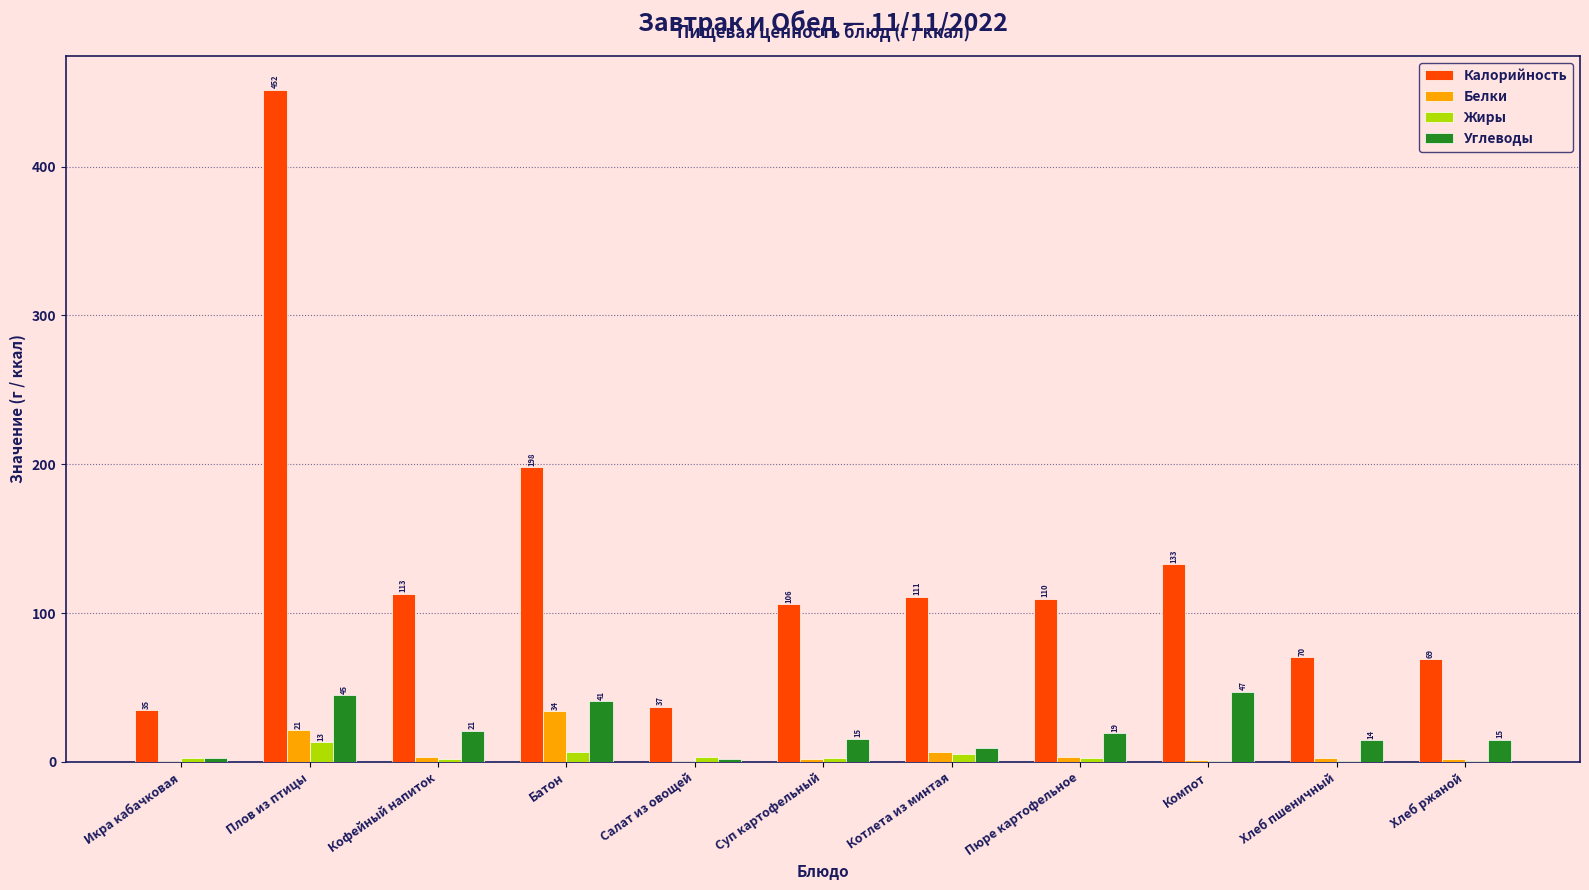

How many groups of bars are there?

11